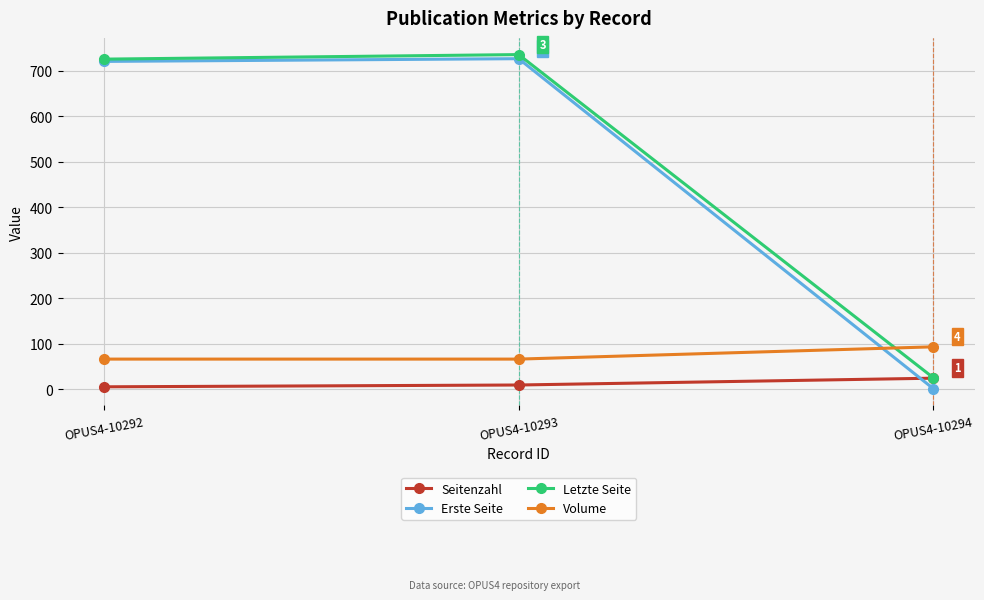

How many lines are shown in the chart?

4